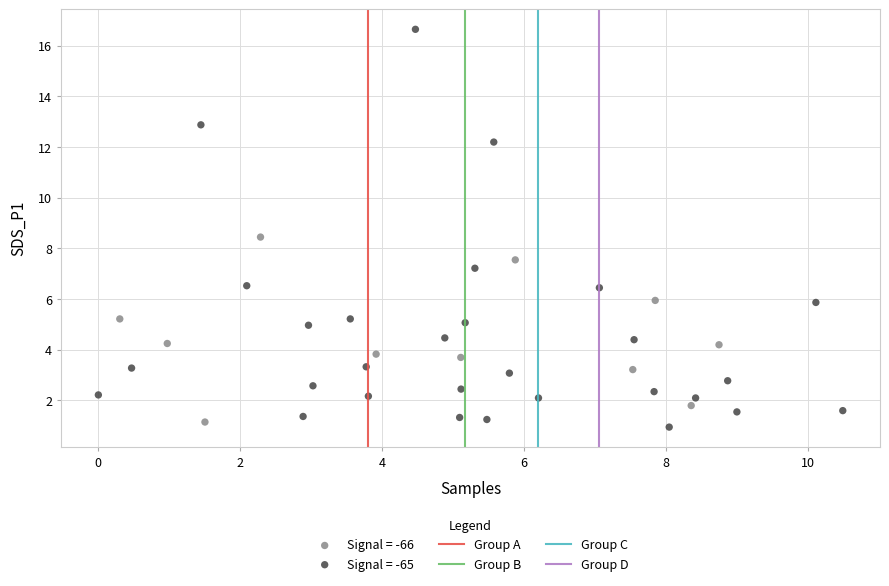

Which series has the largest Y range (max minus min)?

Signal = -65